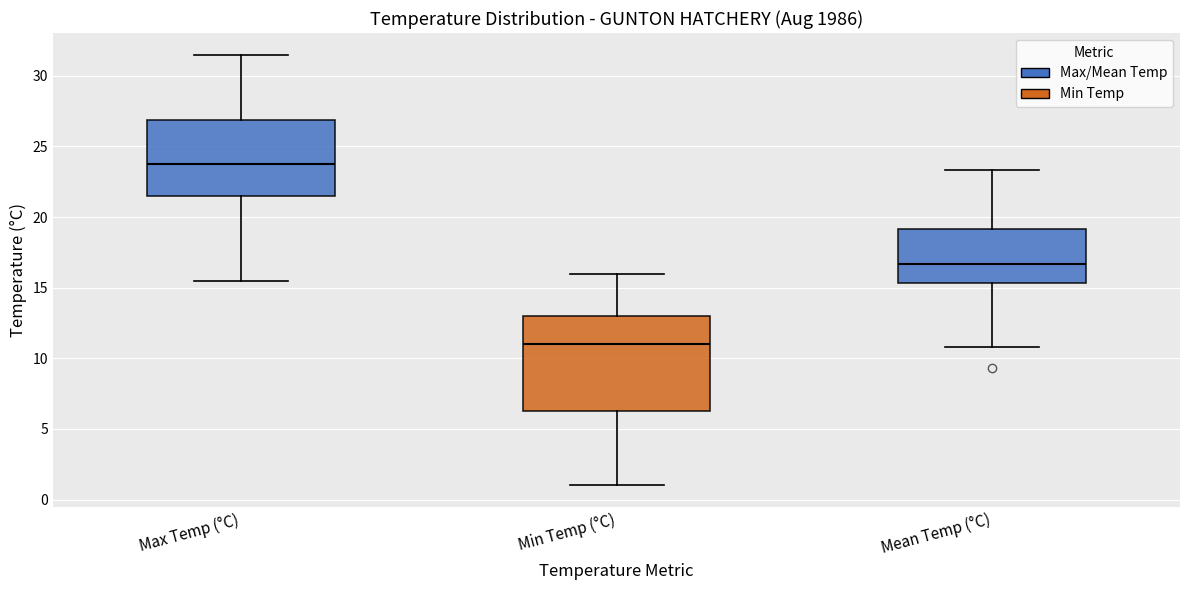

Which box's median line is the highest?

Max Temp (°C)